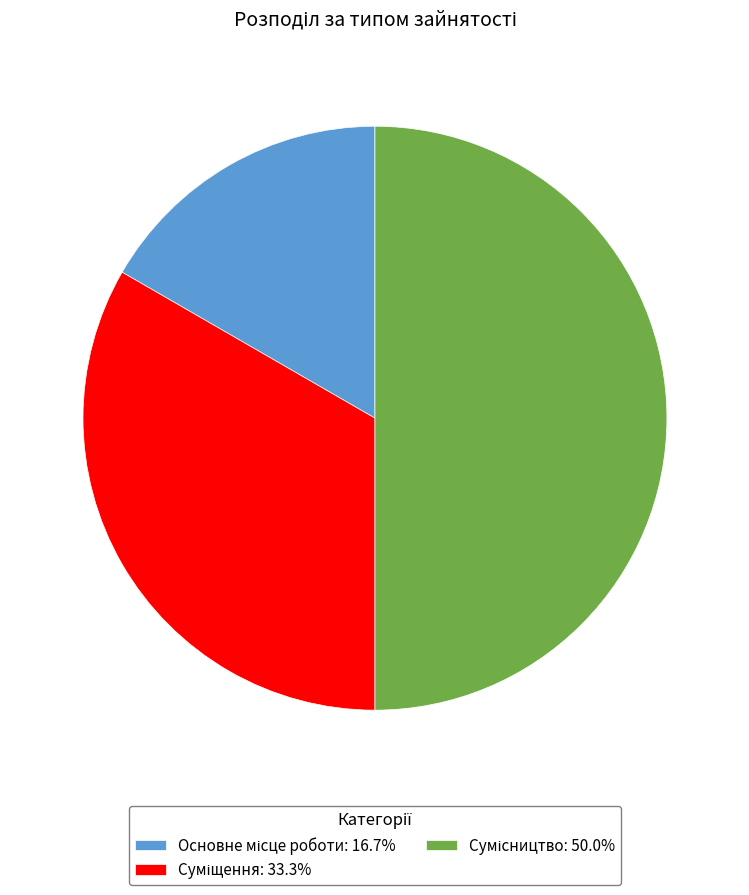

Rank the categories by value from highest to lowest.

Сумісництво, Суміщення, Основне місце роботи